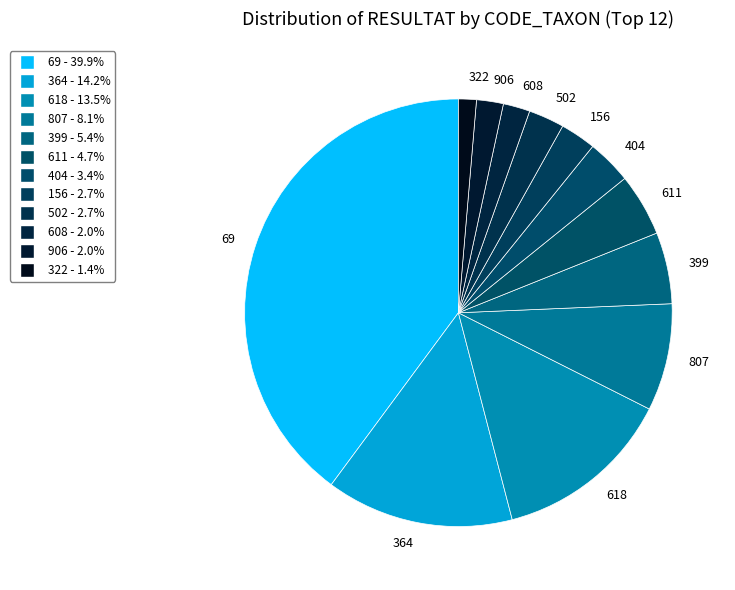

Is it true that 807 is 8% of the pie?

True